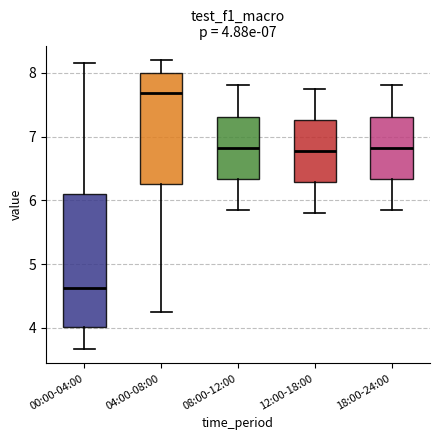

Which box has the highest median line?

04:00-08:00